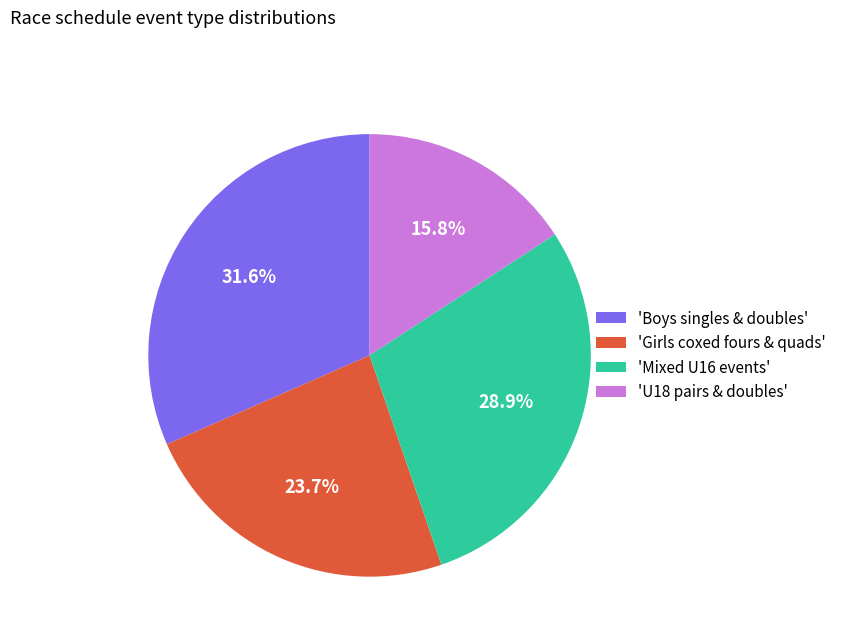

Which category has the smallest portion of the pie?

'U18 pairs & doubles'